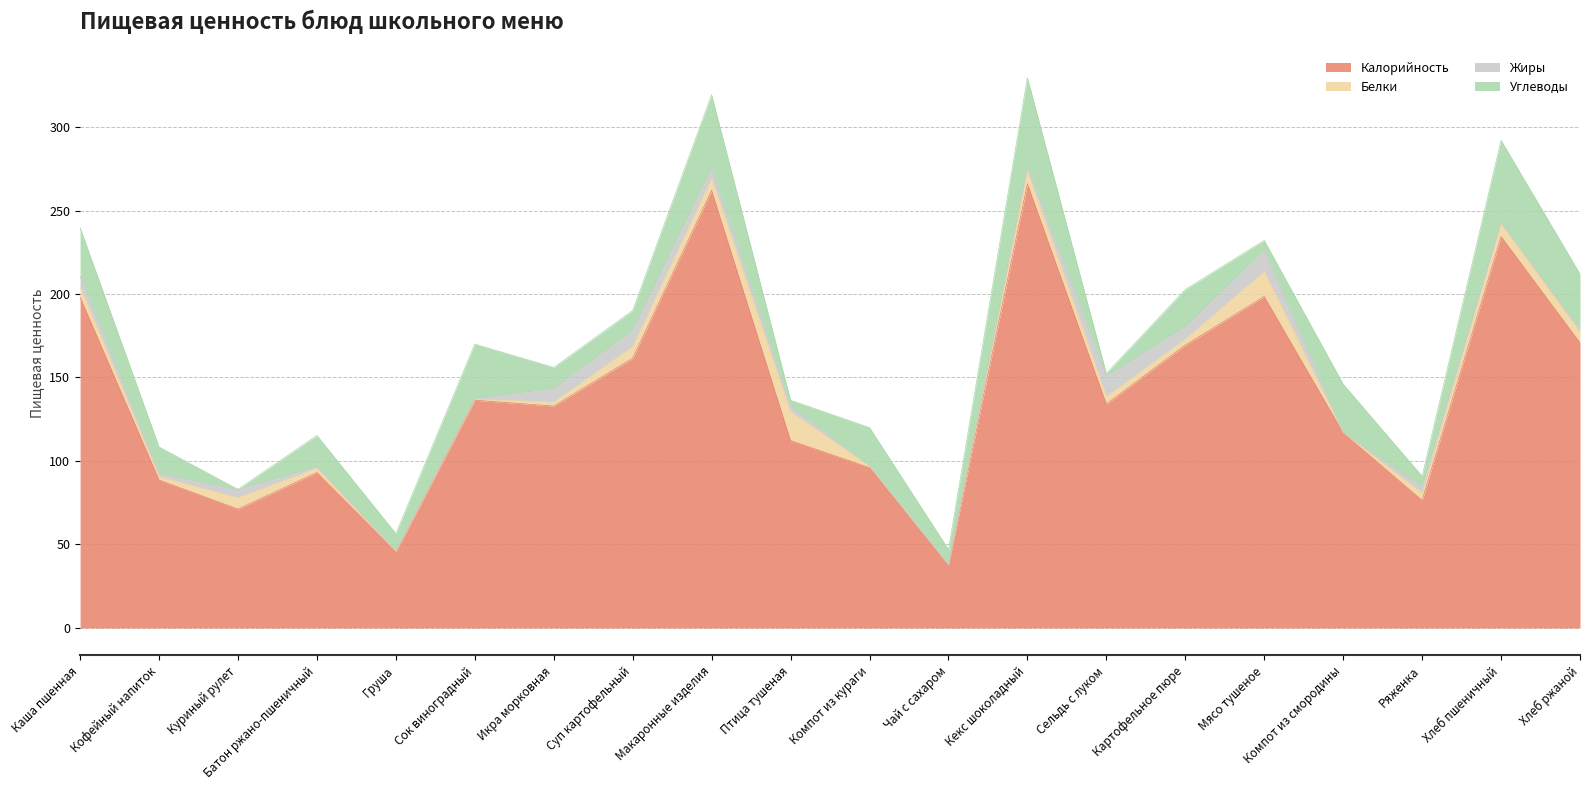

Is the value of Белки at Хлеб пшеничный greater than the value of Калорийность at Чай с сахаром?

No